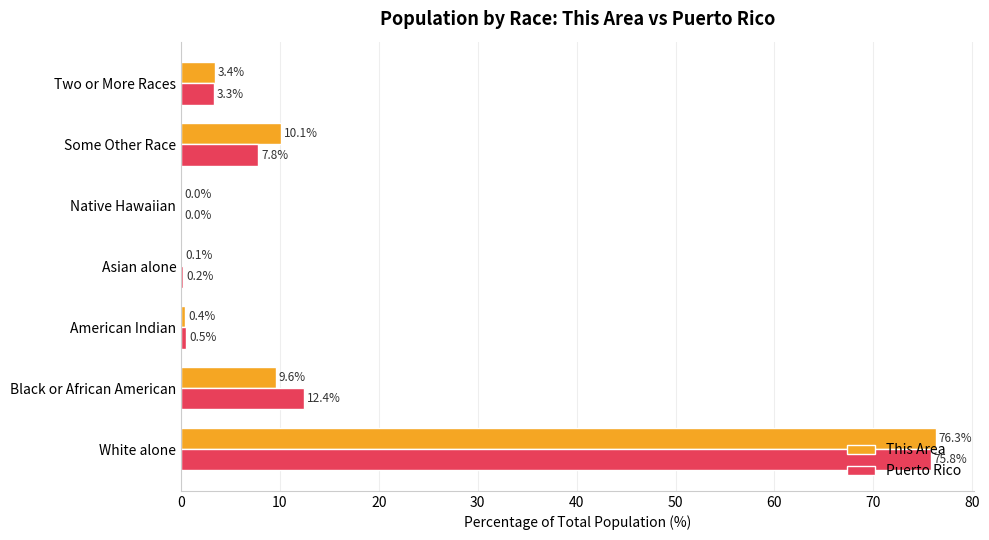

Is it true that Puerto Rico equals 0.0 at Native Hawaiian?

True